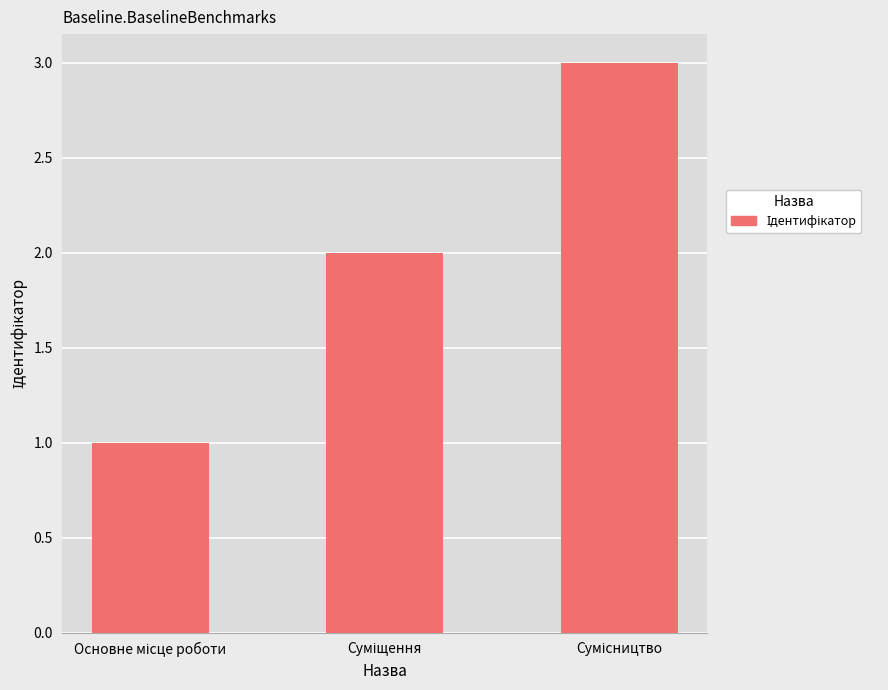

What is the greatest value displayed?

3